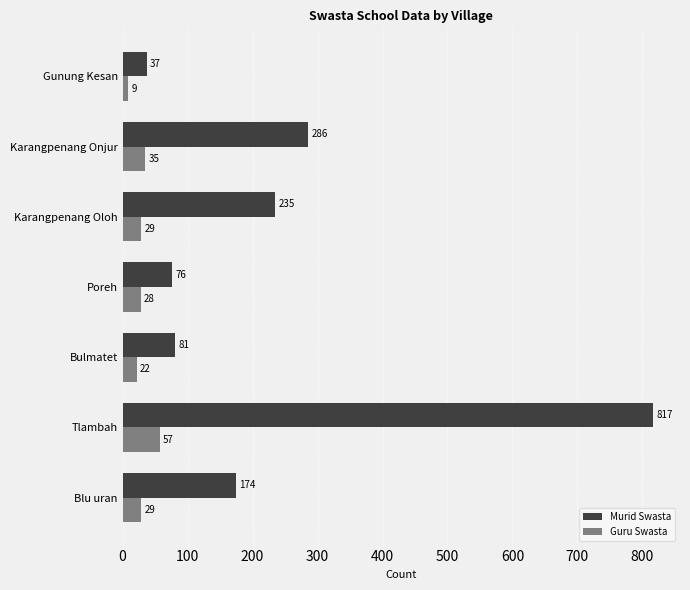

Where is Murid Swasta nearest to the value 427?

Karangpenang Onjur